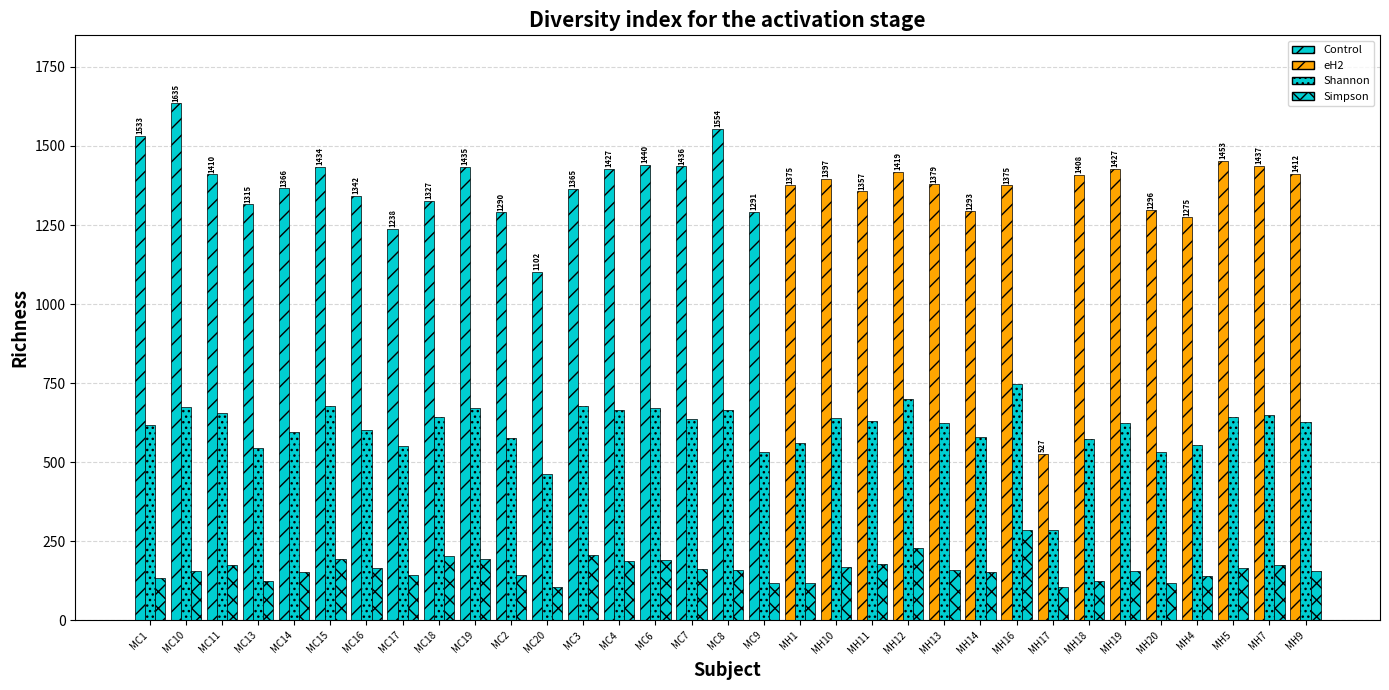

Count the number of categories in the chart.

33